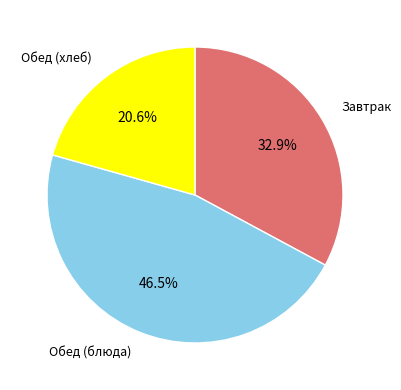

Which category has the biggest portion of the pie?

Обед (блюда)